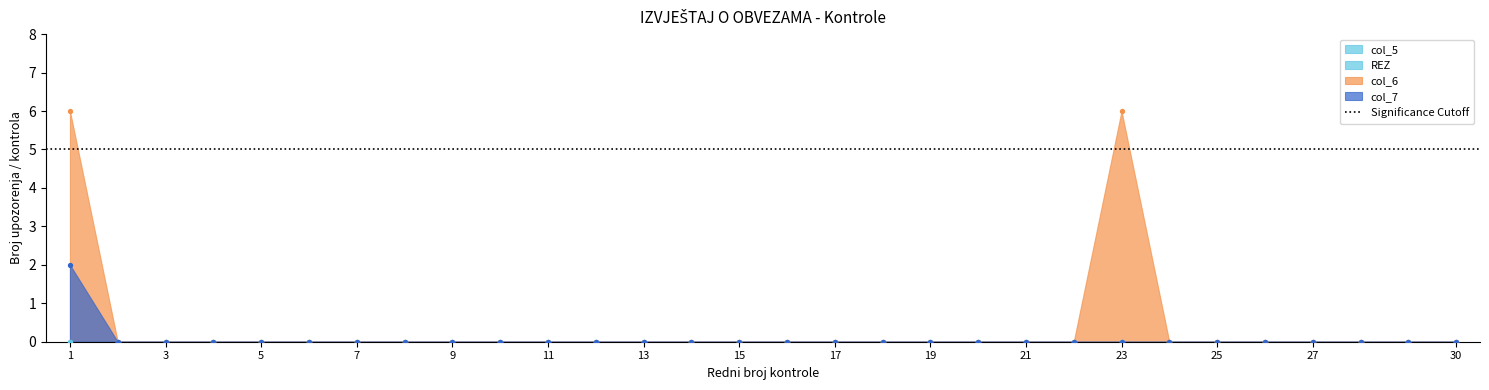

Which series has the largest Y range (max minus min)?

col_6